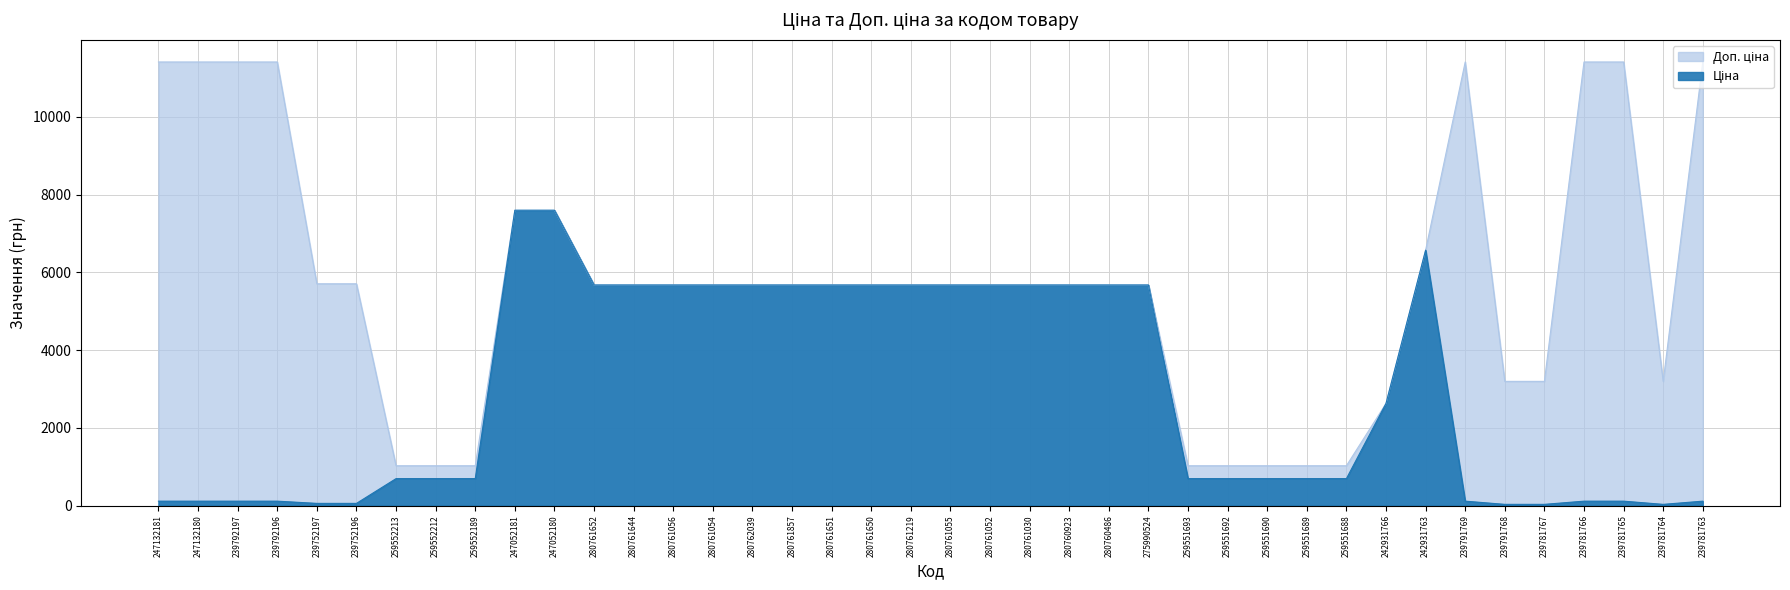

How many interior local peaks does the Ціна series have?

1